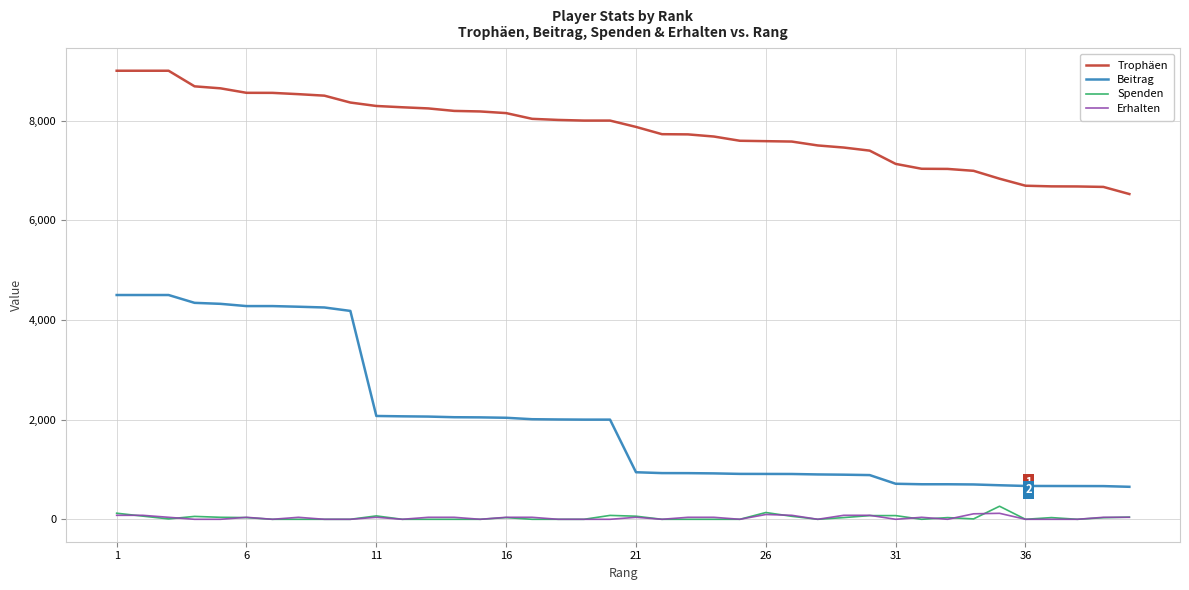

Which series has the largest total across all categories?

Trophäen